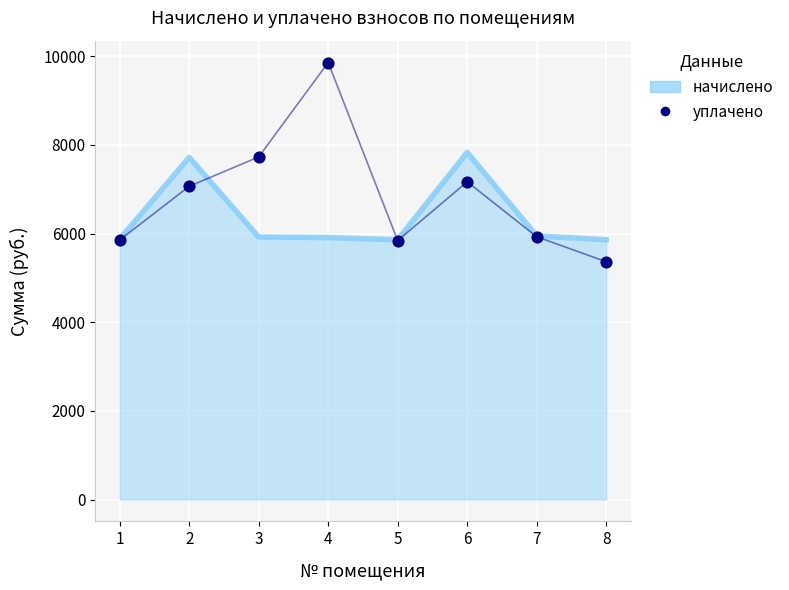

Approximately how many times larger is the value at 3 compared to 5?

1.3